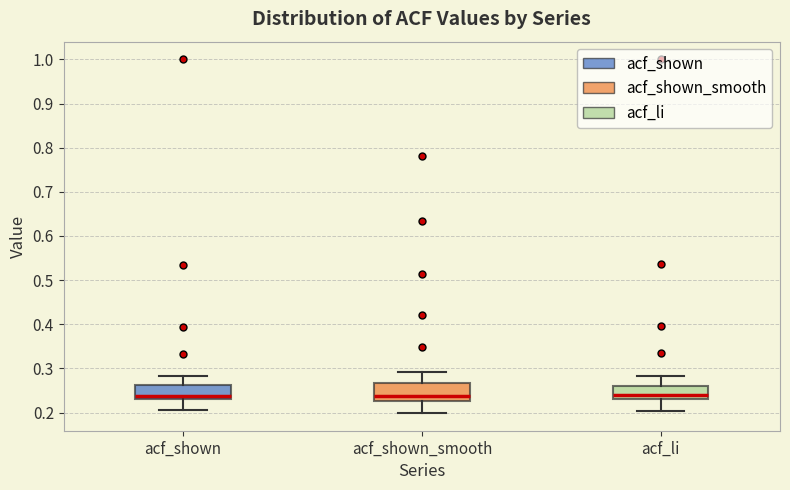

Where does the upper whisker of the box for acf_shown_smooth end on the y-axis? The values are not printed on the chart, so give them approximately, as read against the axis.

0.29